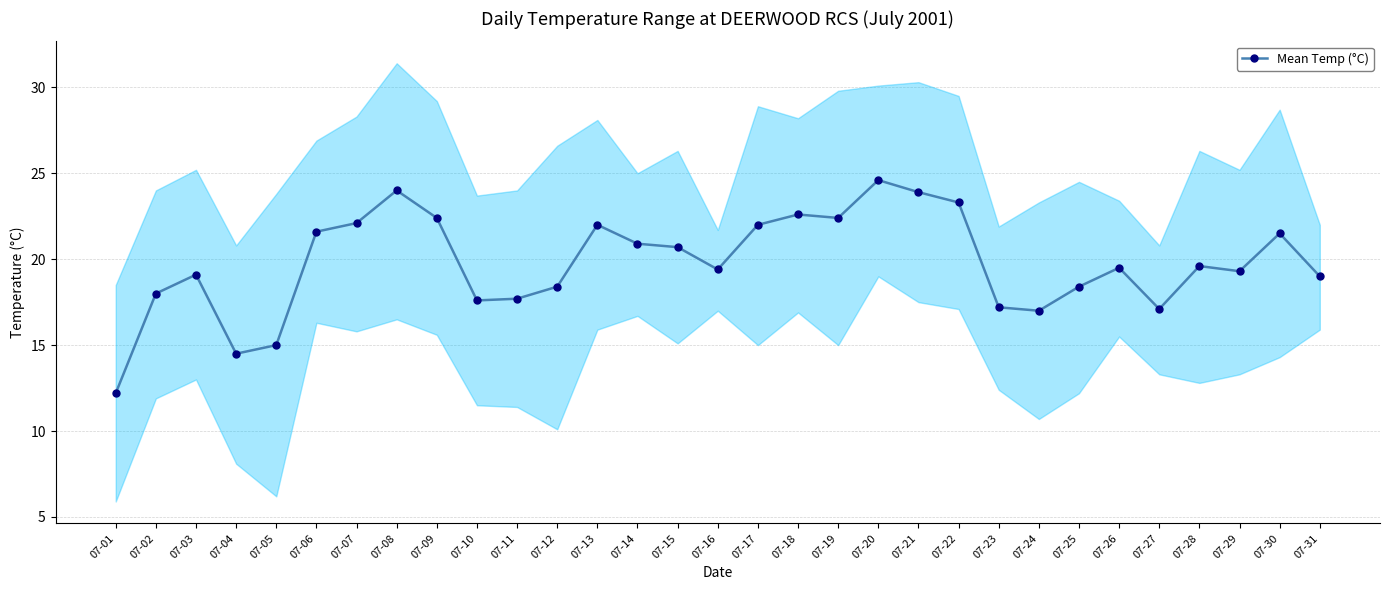

How many lines are shown in the chart?

1